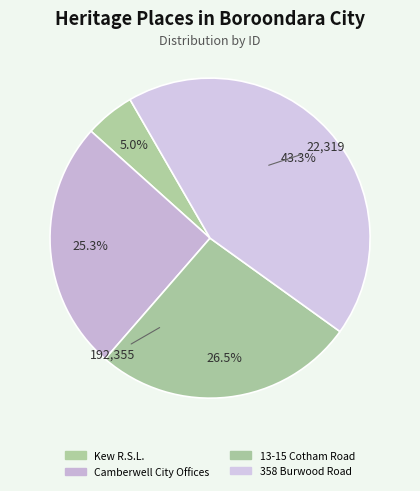

What is the total percentage of 13-15 Cotham Road and Camberwell City Offices?

51.7%